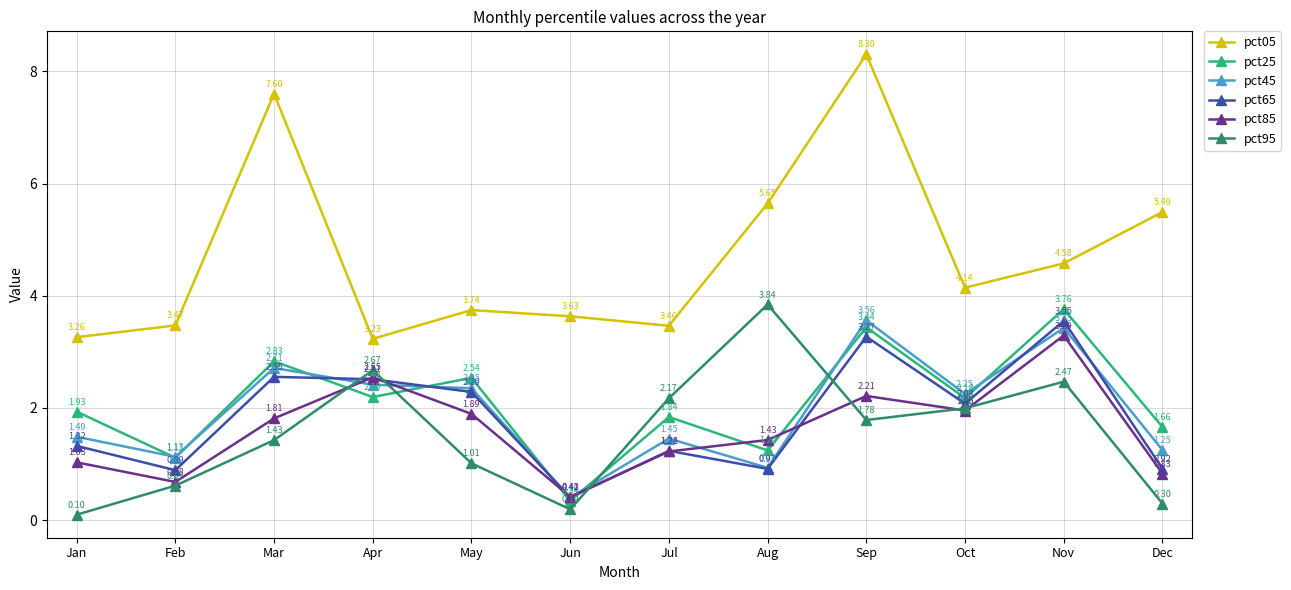

What is the maximum value shown in the chart?

8.3